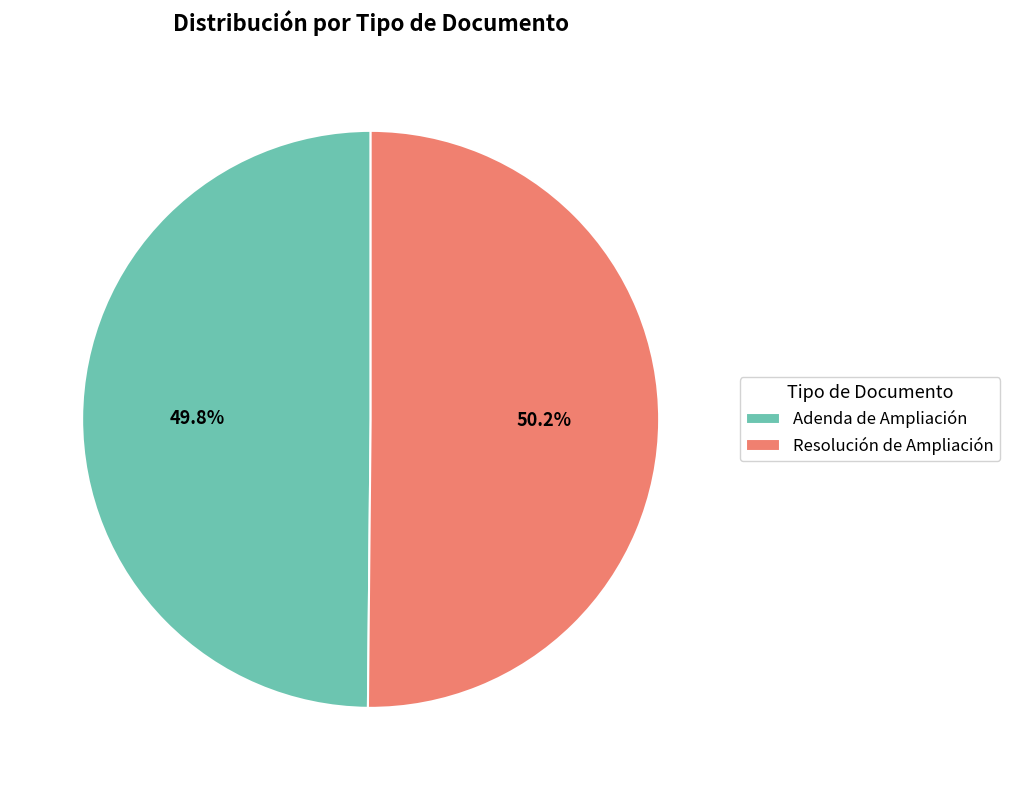

Is there any slice that represents more than half of the pie?

Yes